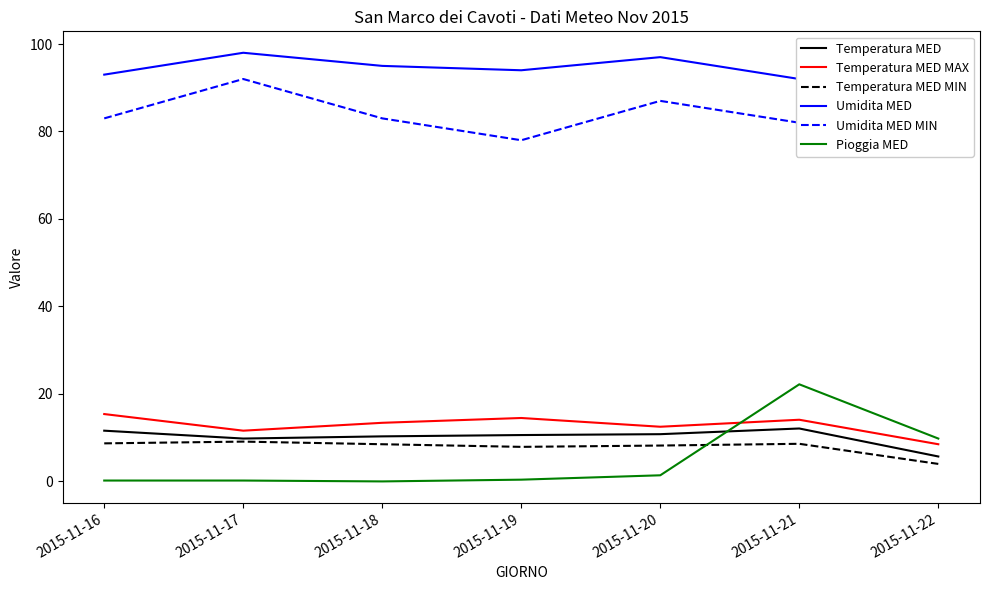

Count the number of data series in this chart.

6